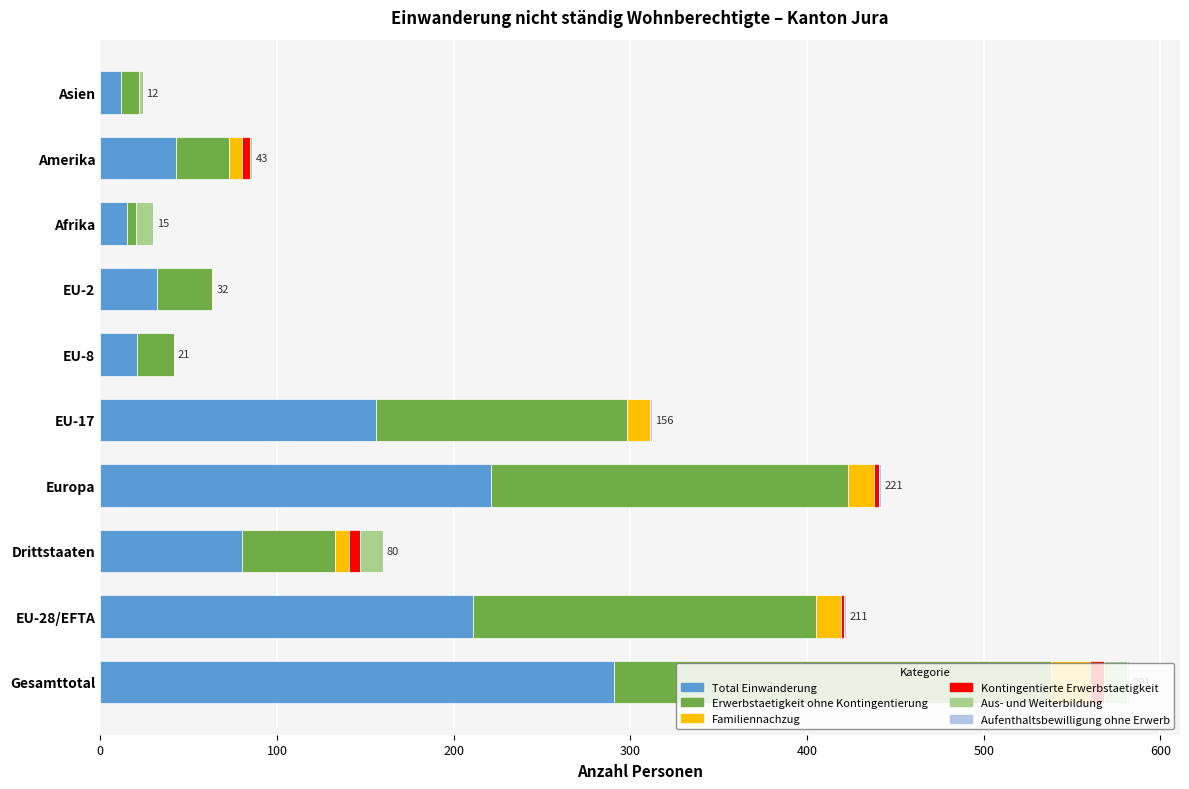

Is it true that Total Einwanderung equals 15 at Afrika?

True